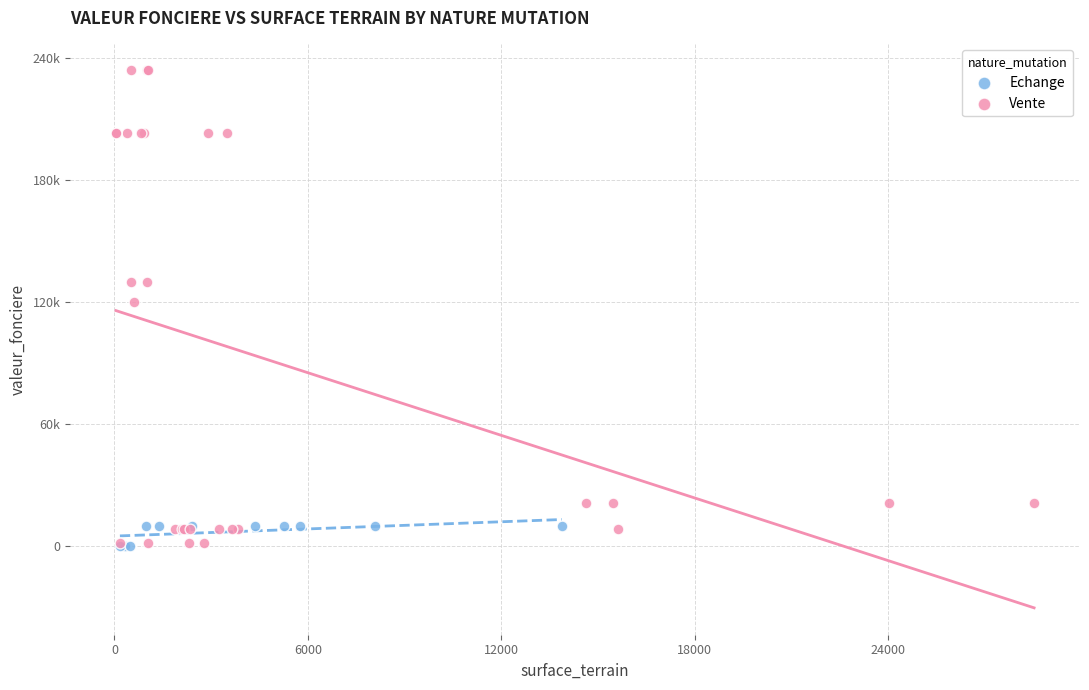

Which series has the widest spread of Y values?

Vente